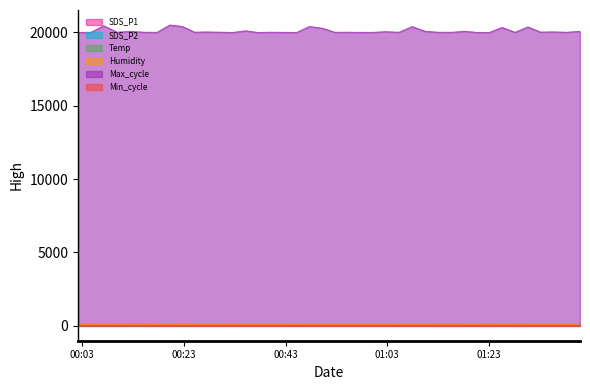

True or false: SDS_P2 has a value of 2.5 at 20.

False